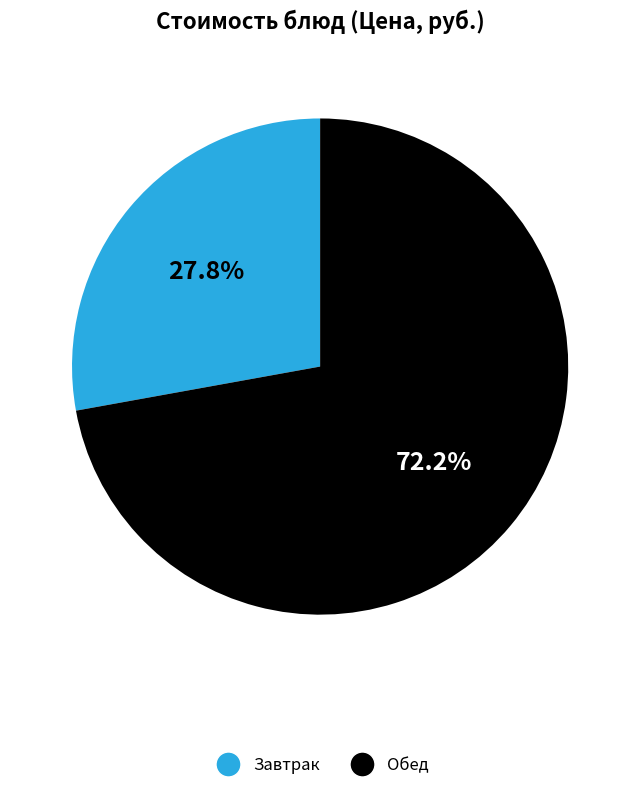

Is there any slice that represents more than half of the pie?

Yes